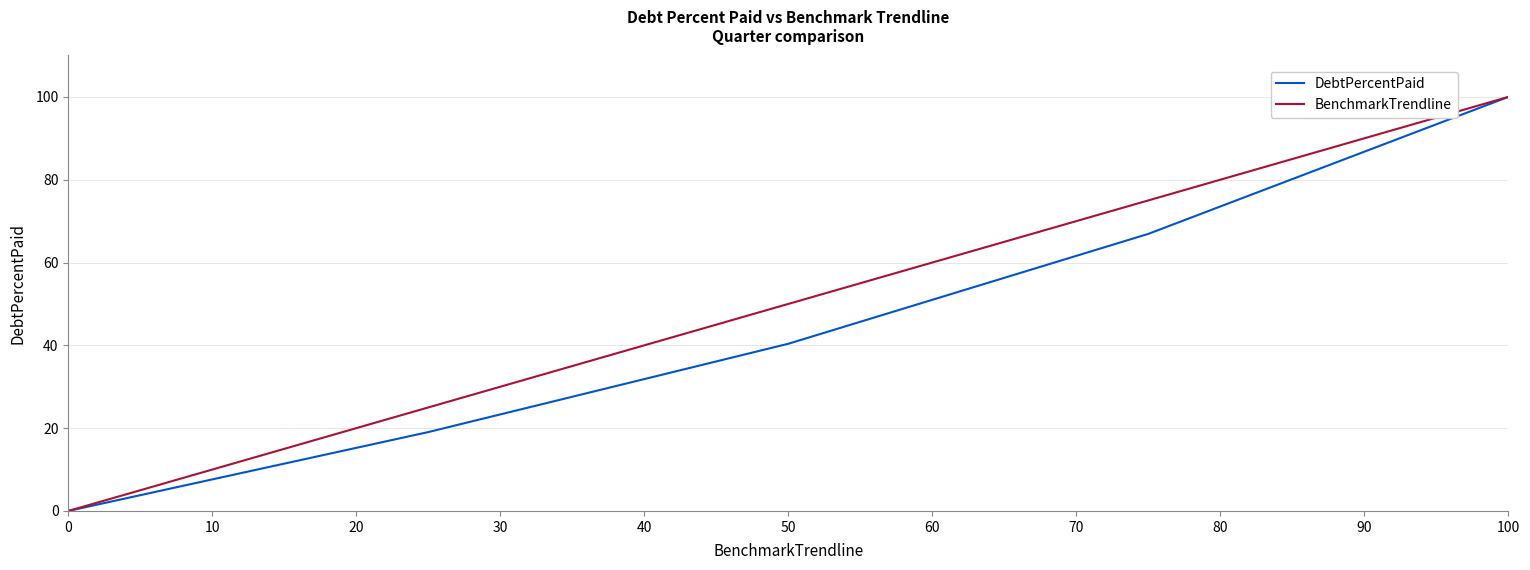

Which series has the largest total across all categories?

BenchmarkTrendline